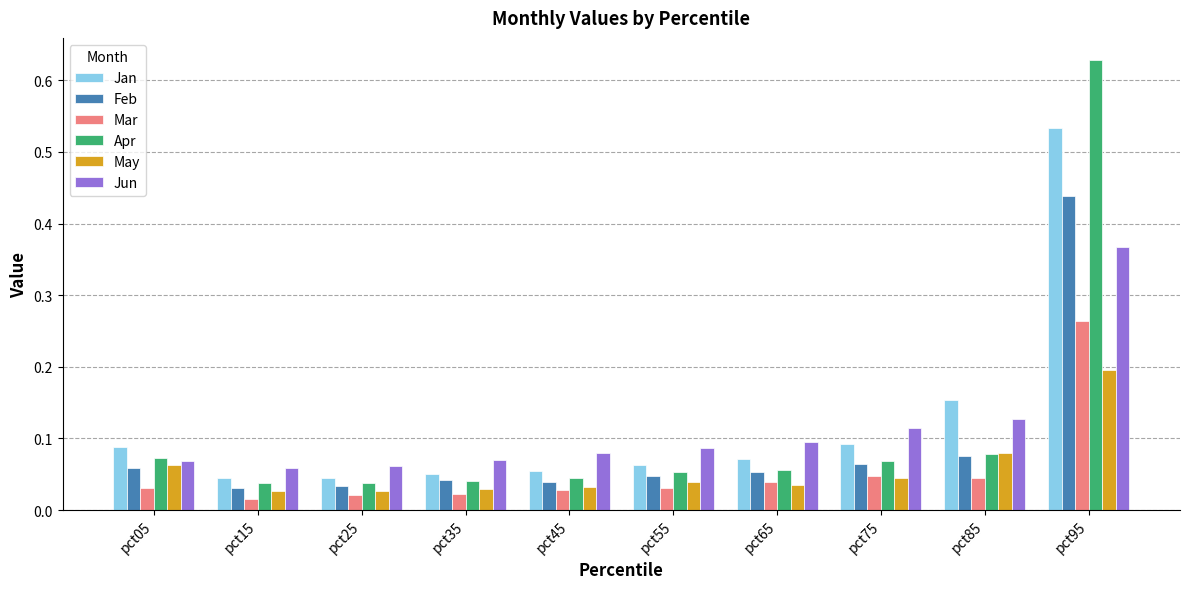

What is the sum of all Feb values?

0.9